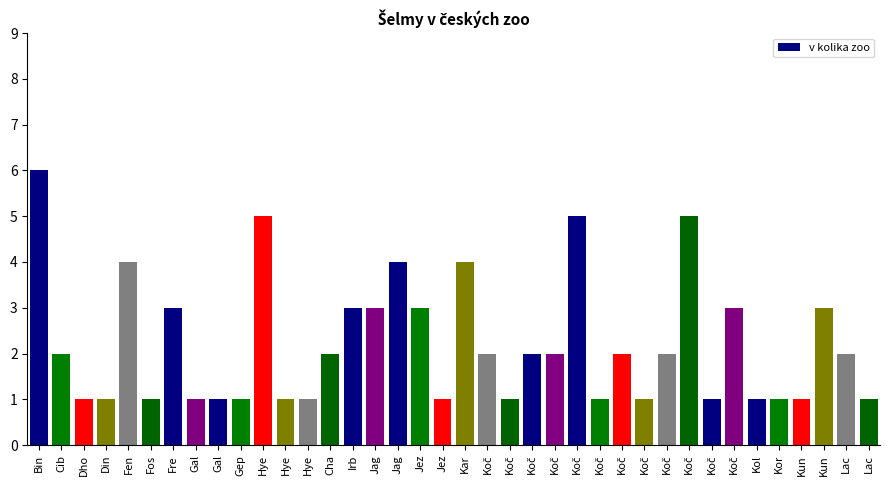

Does the chart contain any negative values?

No